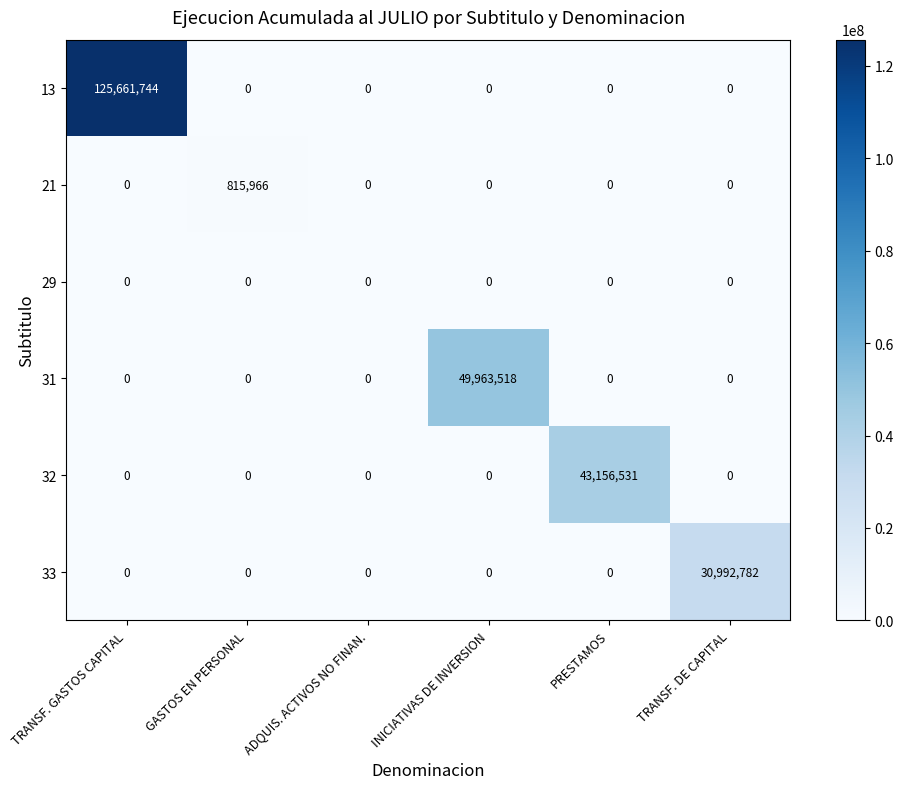

At which category is the sum across all series the highest?

TRANSF. GASTOS CAPITAL